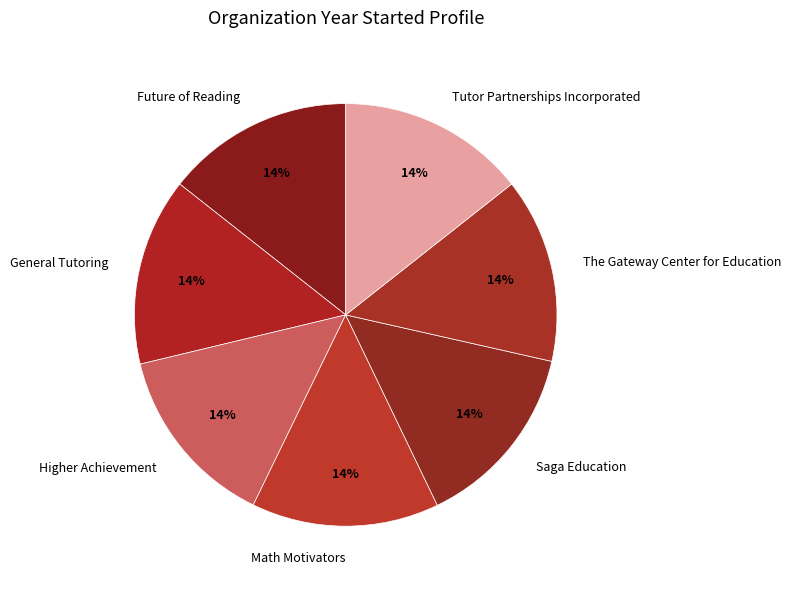

To the nearest percent, what is the average slice percentage?

14%